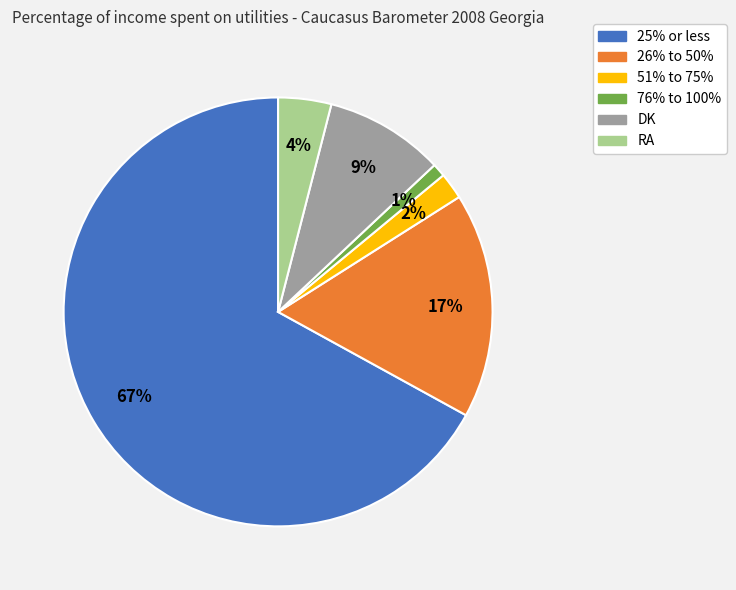

Combined, do DK and 76% to 100% account for over 50%?

No